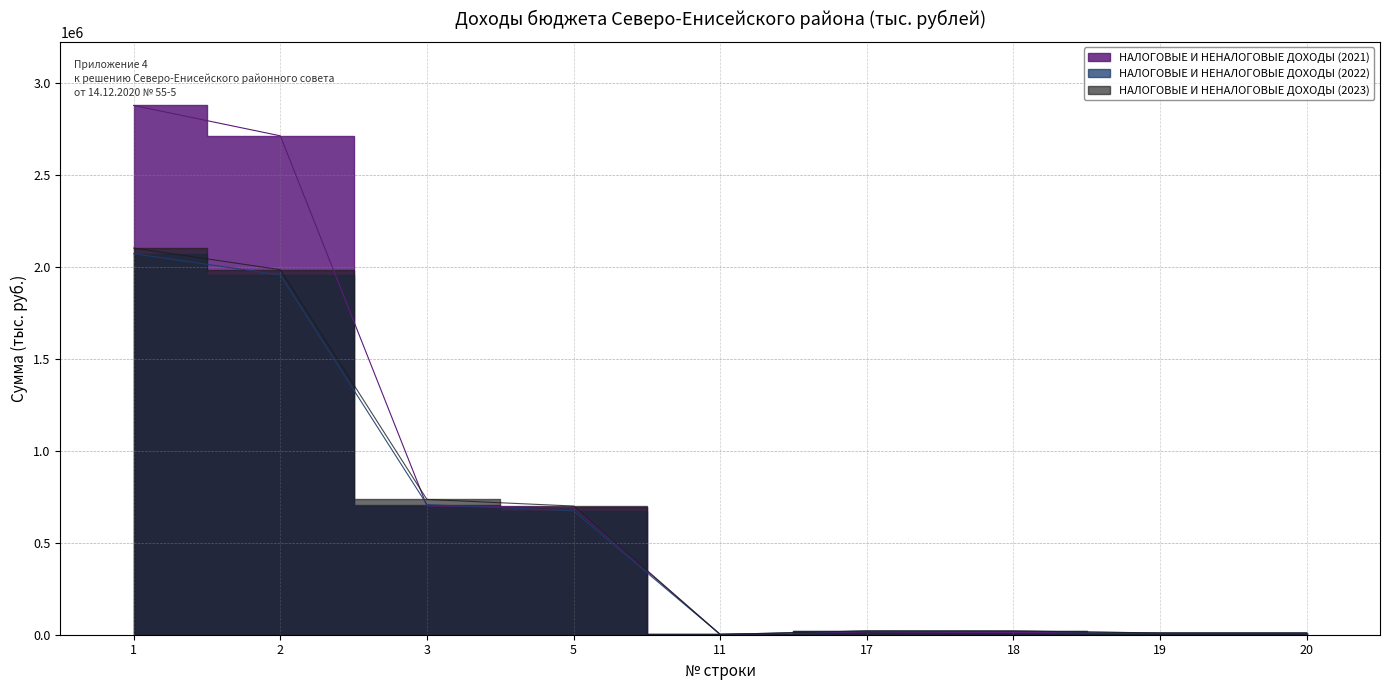

Does the chart display data point markers on the line(s)?

No